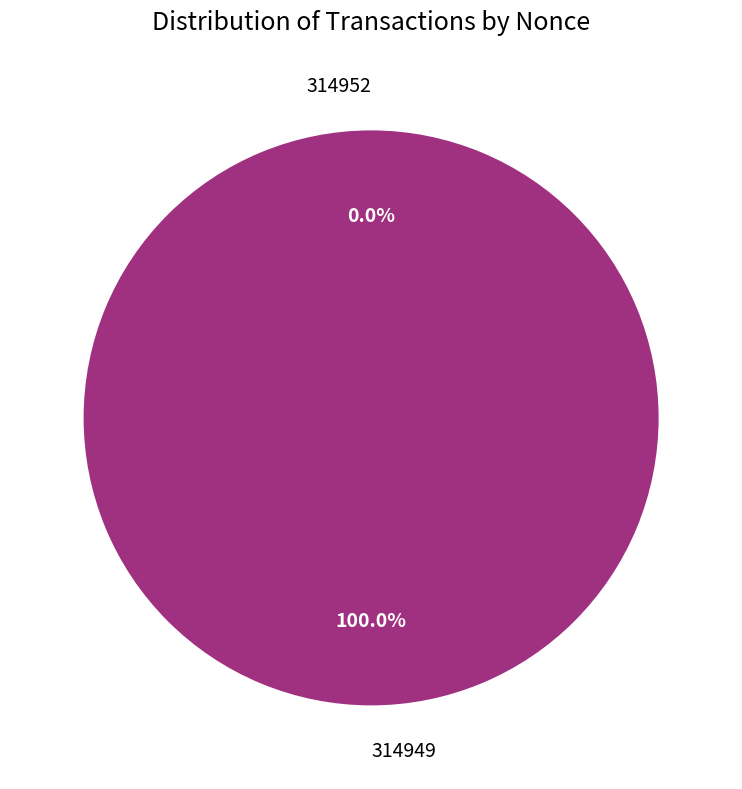

Rank the categories by value from highest to lowest.

314949, 314952